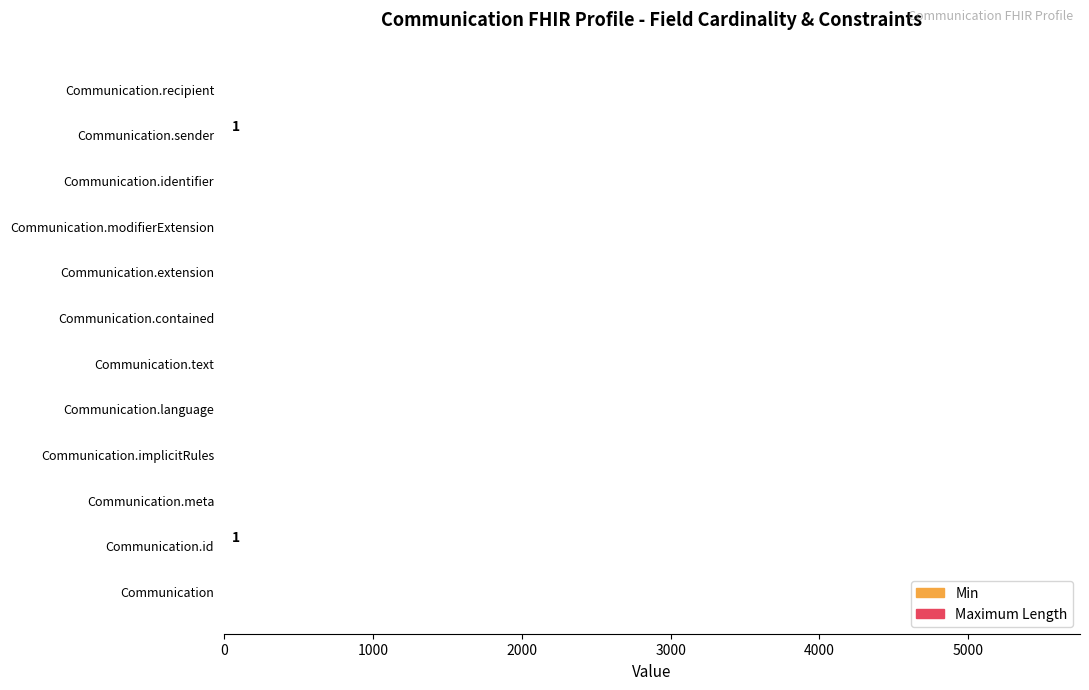

The chart shows a value of 0 at Communication.language. True or false?

True